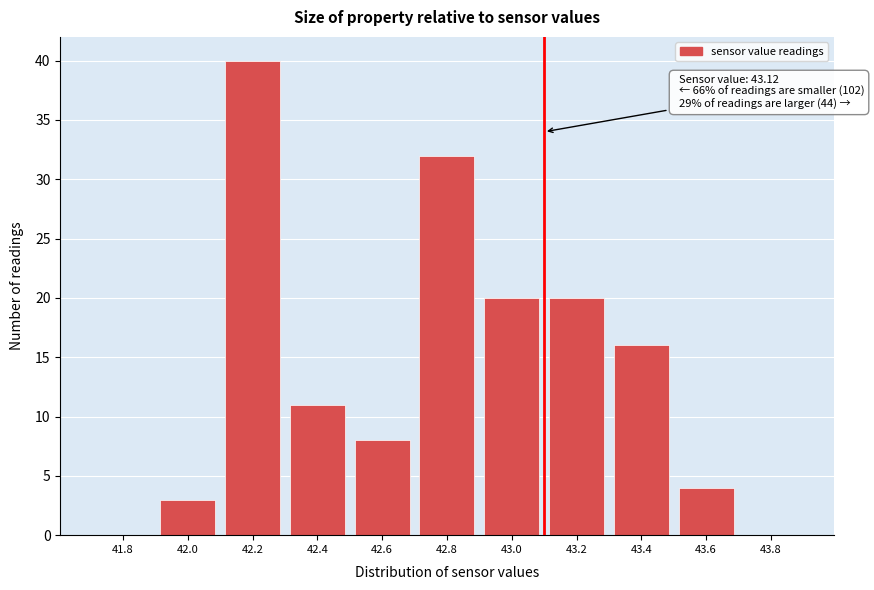

Reading left to right, transcribe all the data shown in this chart.

41.8=0	42.0=3	42.2=40	42.4=11	42.6=8	42.8=32	43.0=20	43.2=20	43.4=16	43.6=4	43.8=0